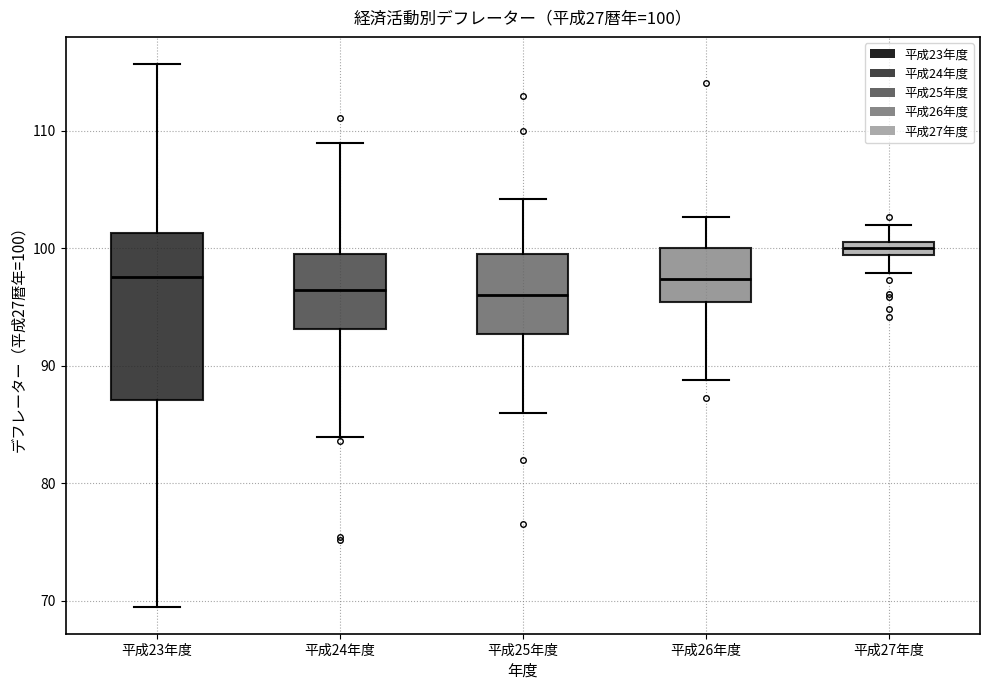

Which box is the tallest, from its lower edge to its upper edge?

平成23年度